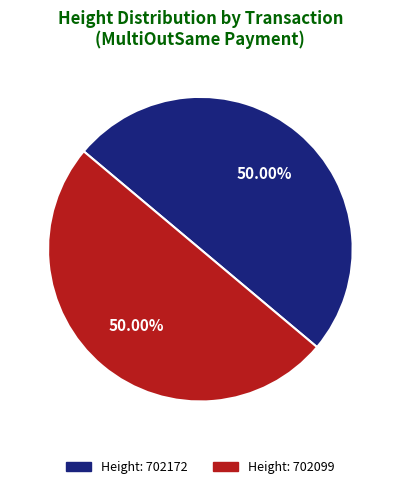

To the nearest percent, what is the average slice percentage?

50%